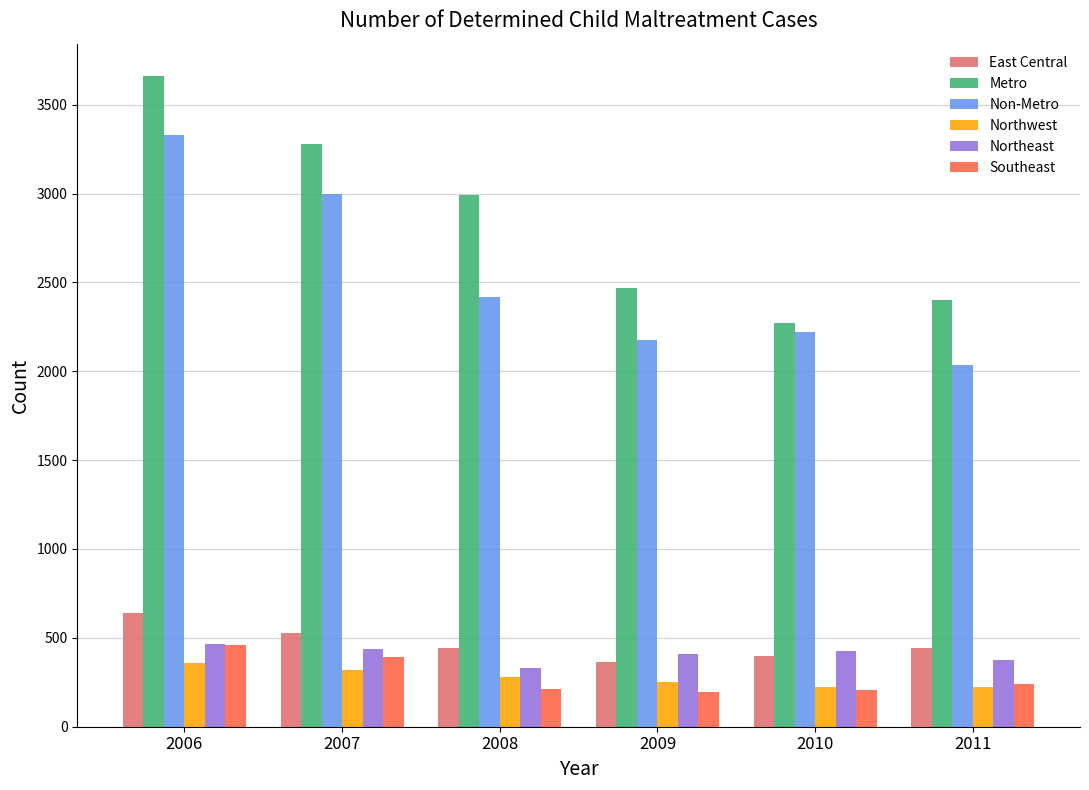

At which label does Metro reach its peak?

2006